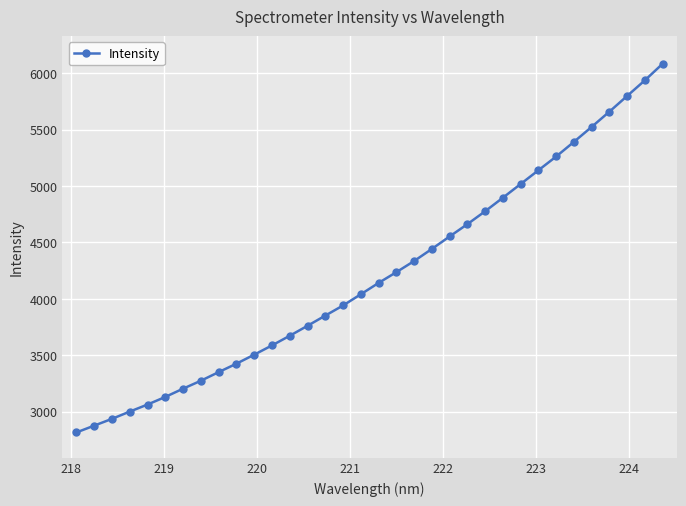

What is the smallest value displayed?

2814.9